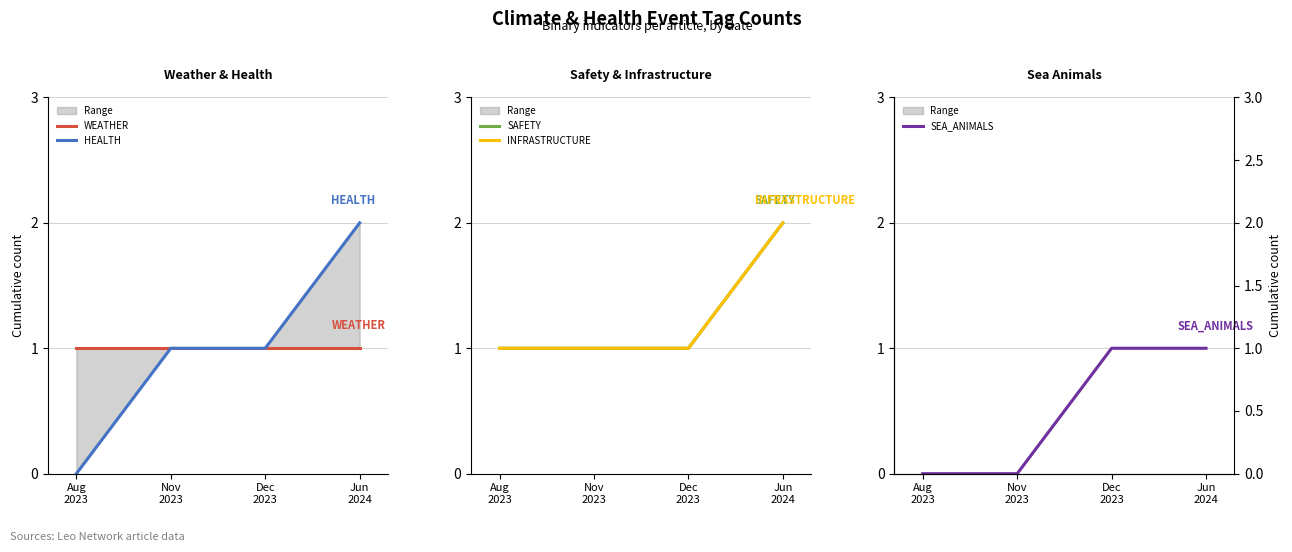

Which series has the largest range (max minus min)?

HEALTH